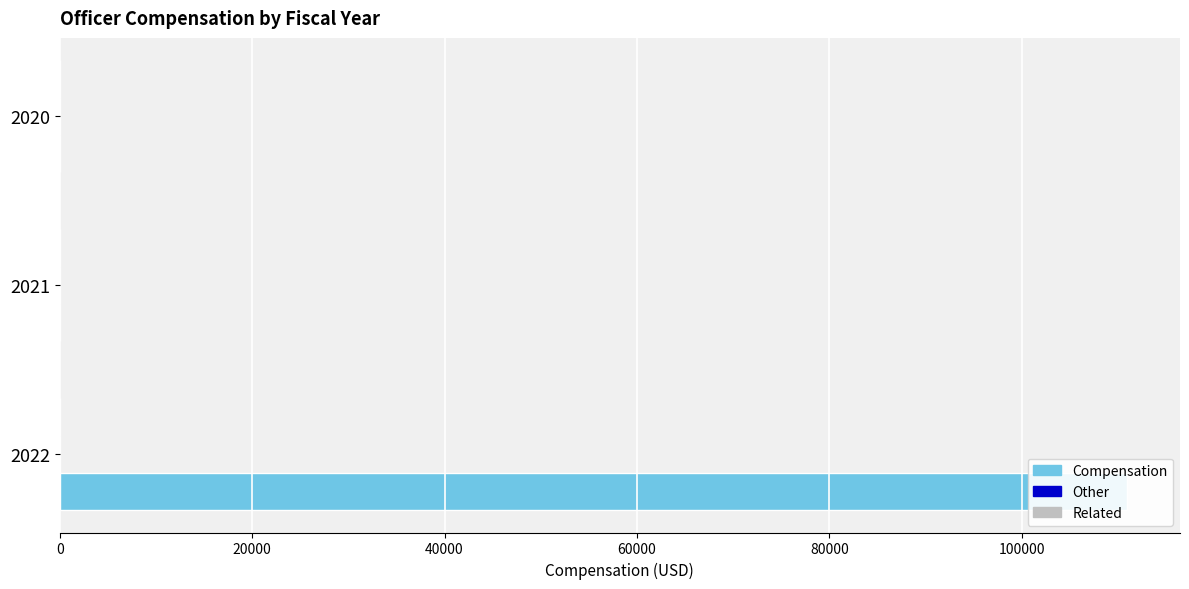

What is the value of the Other bar at the 2nd from the left?

0.2